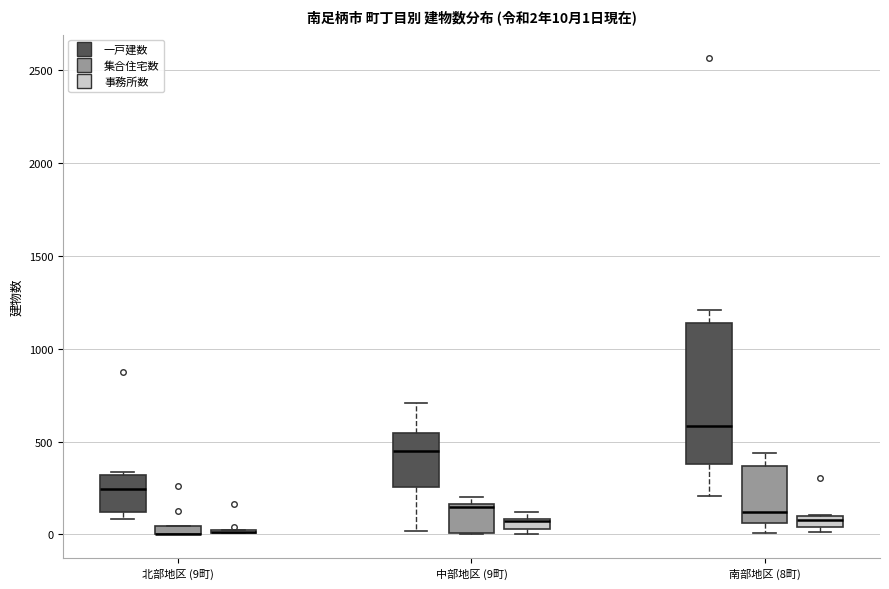

Which box is the tallest, from its lower edge to its upper edge?

南部地区 (8町) (一戸建数)